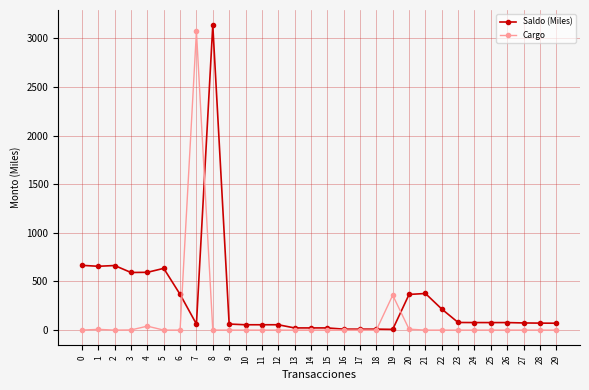

What is the sum of all Saldo (Miles) values?

9187.6